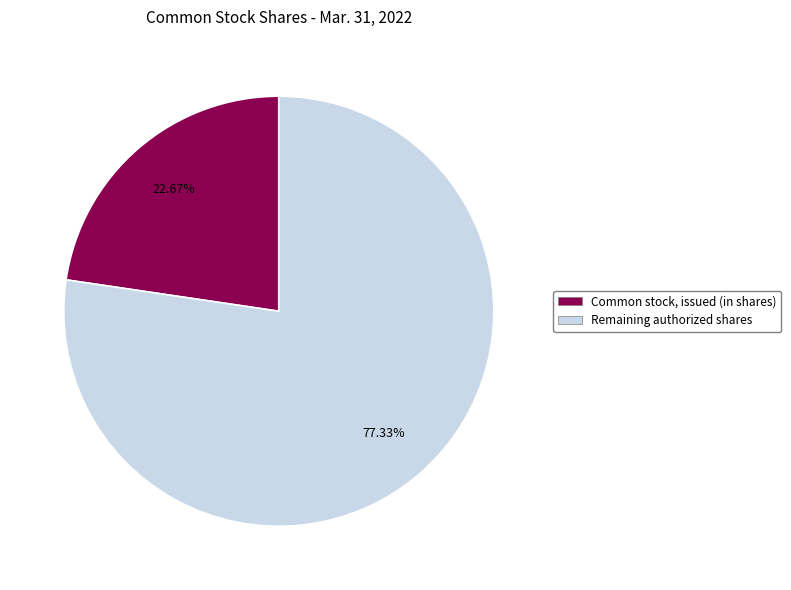

Does any single category account for the majority?

Yes